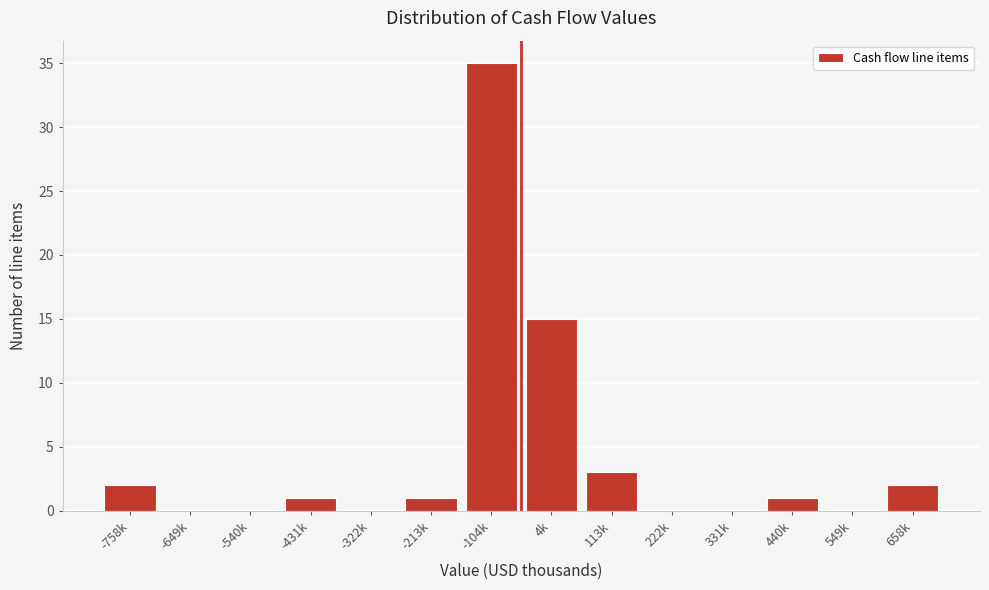

Reading left to right, extract all data points from this chart.

-758k=2	-649k=0	-540k=0	-431k=1	-322k=0	-213k=1	-104k=35	4k=15	113k=3	222k=0	331k=0	440k=1	549k=0	658k=2